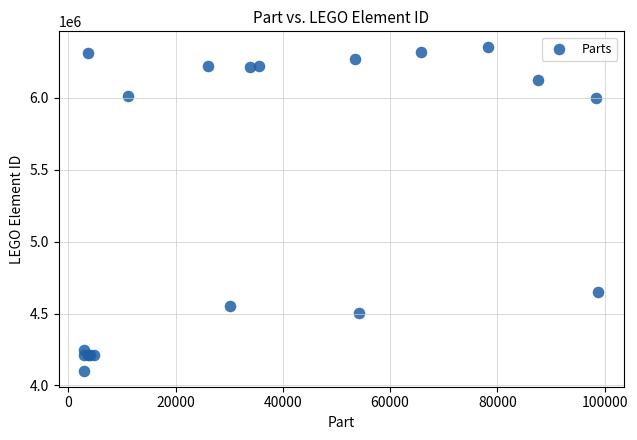

What Y value in the scatter plot is closest to 5227156?

4650620